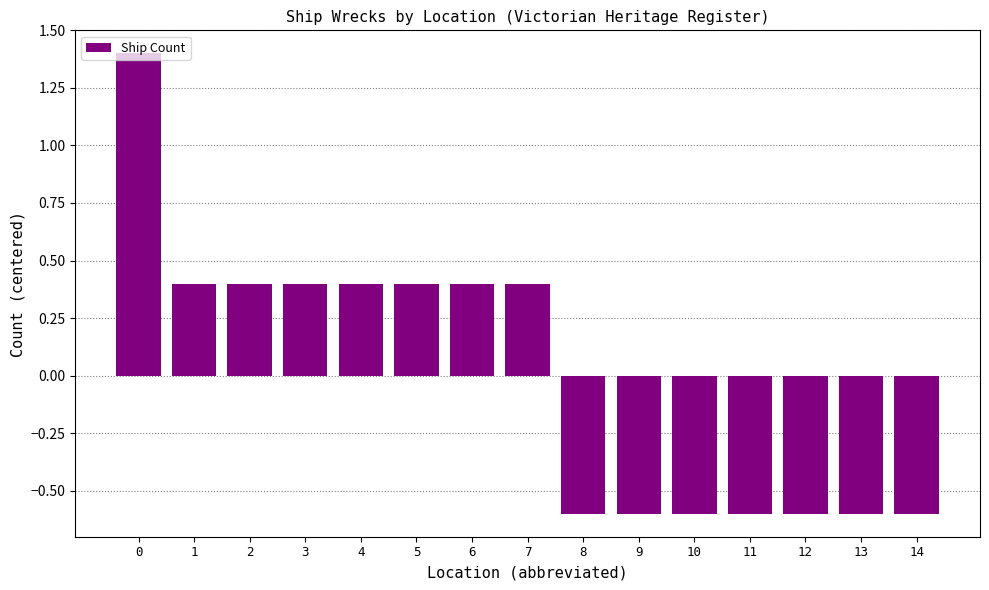

Count the values in the range 0 to 1.

7